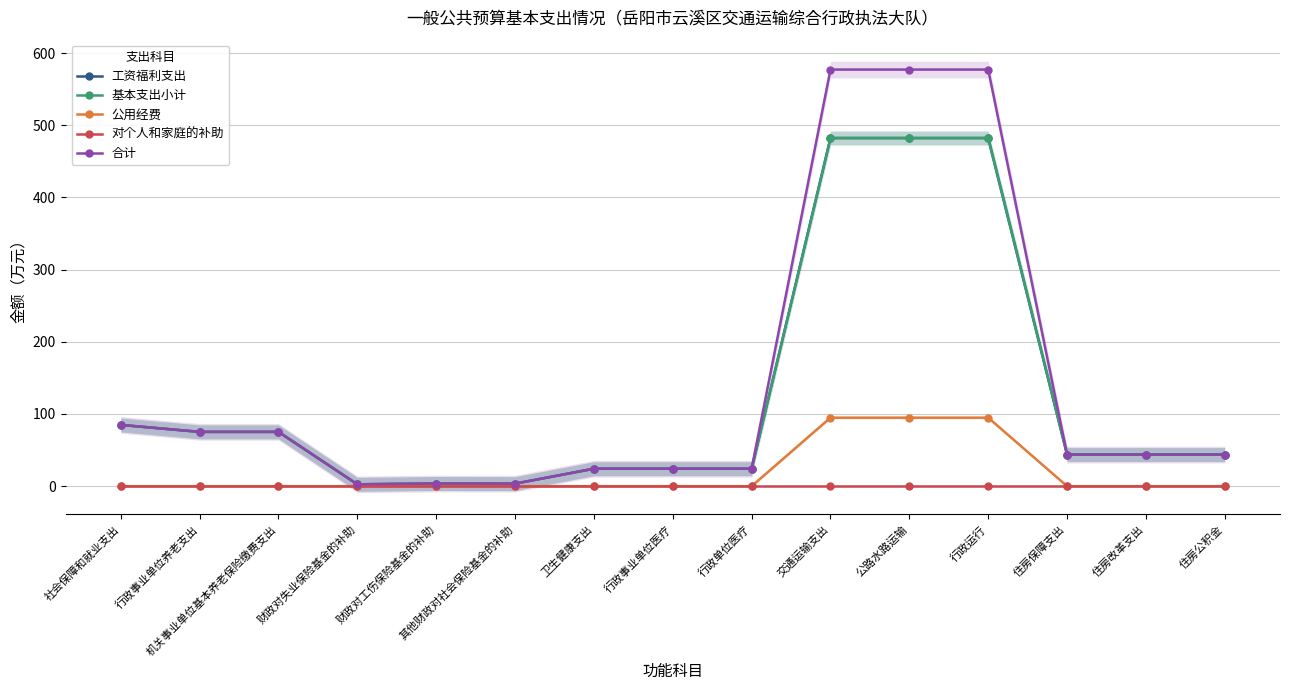

Reading right to left, transcribe all the data shown in this chart.

工资福利支出: 43.7	43.7	43.7	482.2	482.2	482.2	24.2	24.2	24.2	3.5	3.6	2.6	75.2	75.2	84.8
基本支出小计: 43.7	43.7	43.7	482.2	482.2	482.2	24.2	24.2	24.2	3.5	3.6	2.6	75.2	75.2	84.8
公用经费: 0.0	0.0	0.0	94.9	94.9	94.9	0.0	0.0	0.0	0.0	0.0	0.0	0.0	0.0	0.0
对个人和家庭的补助: 0.0	0.0	0.0	0.0	0.0	0.0	0.0	0.0	0.0	0.0	0.0	0.0	0.0	0.0	0.0
合计: 43.7	43.7	43.7	577.1	577.1	577.1	24.2	24.2	24.2	3.5	3.6	2.6	75.2	75.2	84.8